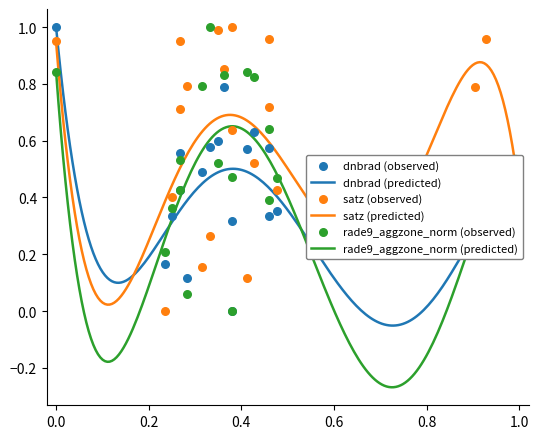

What is the highest value of the dnbrad (predicted) series?

1.0